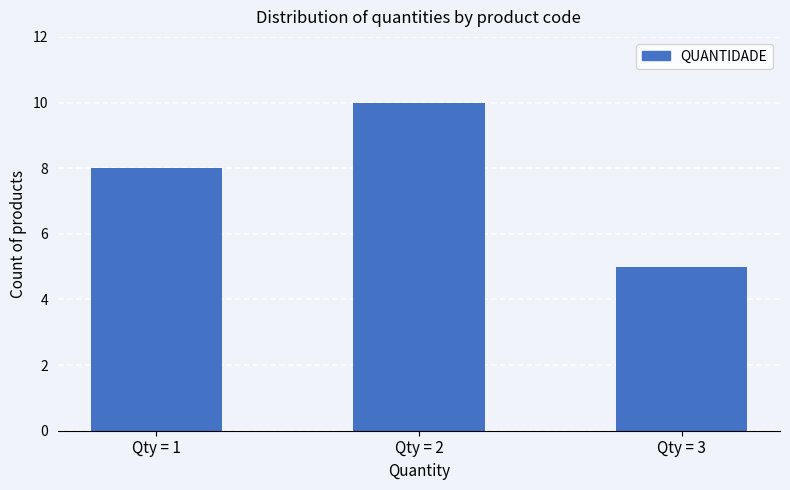

Approximately how many times larger is the value at Qty = 2 compared to Qty = 3?

2.0